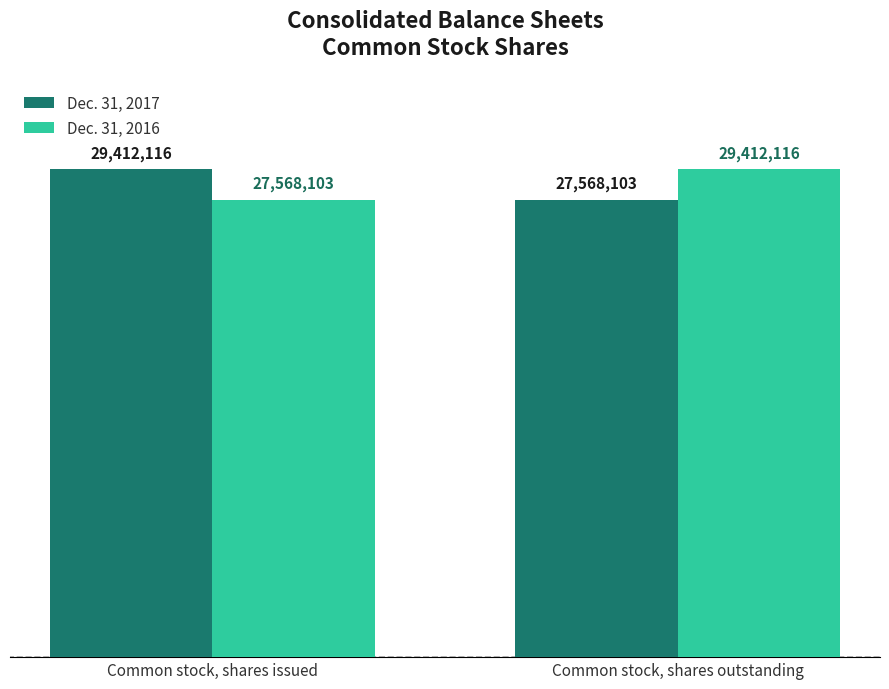

What is the difference between the highest and lowest values at Common stock, shares issued?

1844013